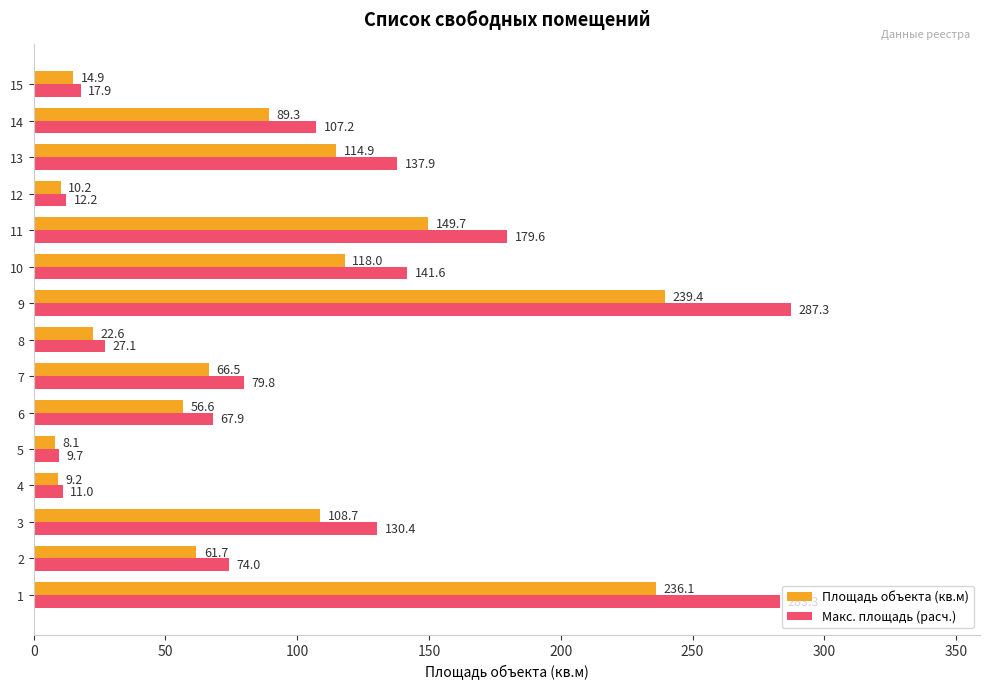

Which series has the widest spread of values?

Макс. площадь (расч.)